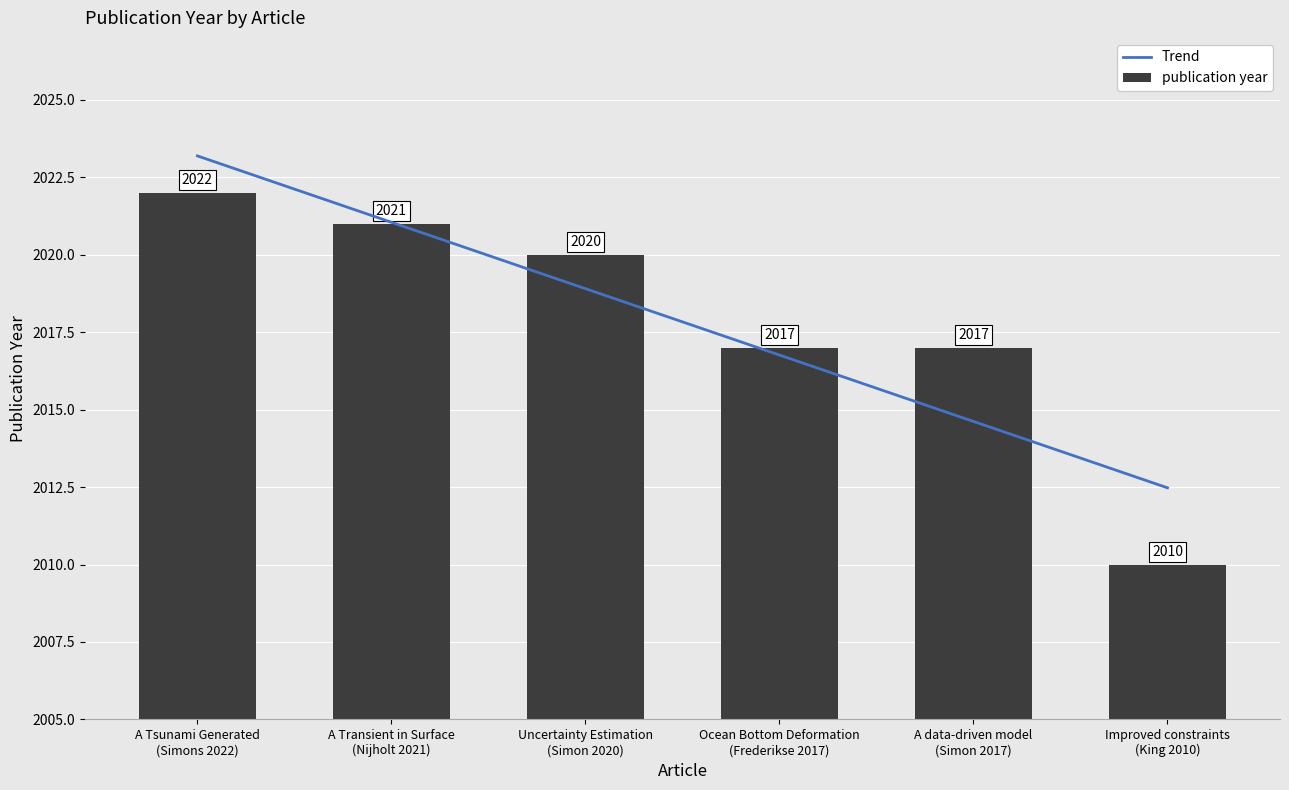

How many bars are there in total?

6